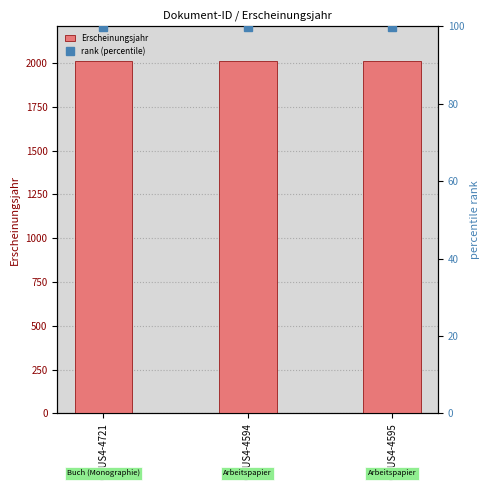

What is the highest value of the rank (percentile) series?

99.8